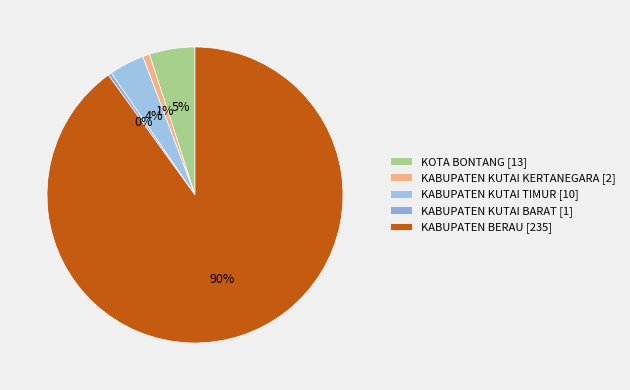

Rank the categories by value from lowest to highest.

KABUPATEN KUTAI BARAT, KABUPATEN KUTAI KERTANEGARA, KABUPATEN KUTAI TIMUR, KOTA BONTANG, KABUPATEN BERAU